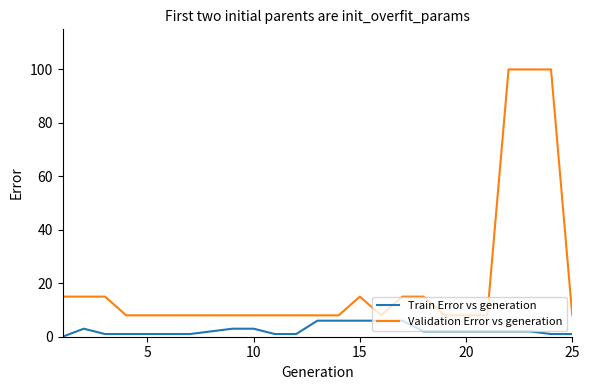

List the series in order of their overall mean, lowest first.

Train Error vs generation, Validation Error vs generation